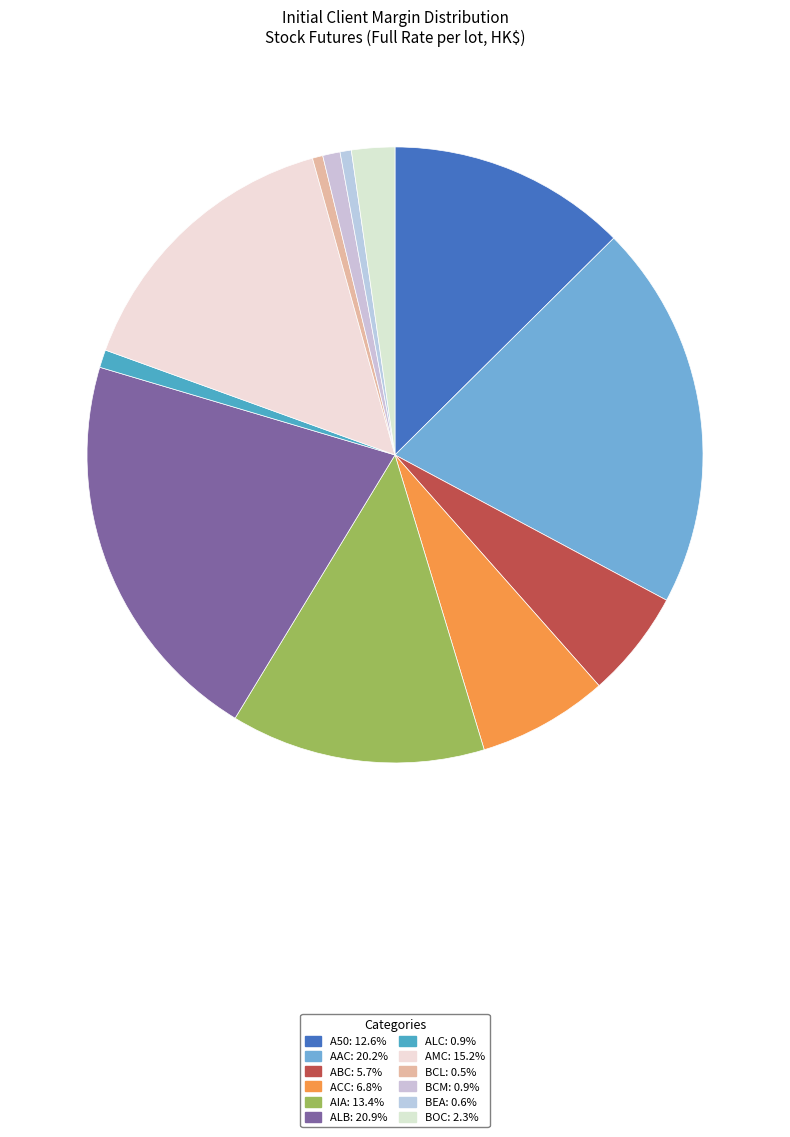

Does any single category account for the majority?

No